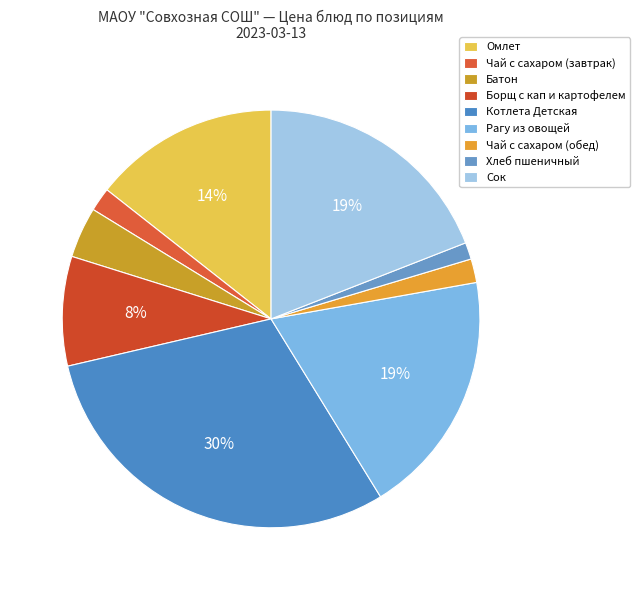

Combined, do Хлеб пшеничный and Котлета Детская account for over 50%?

No